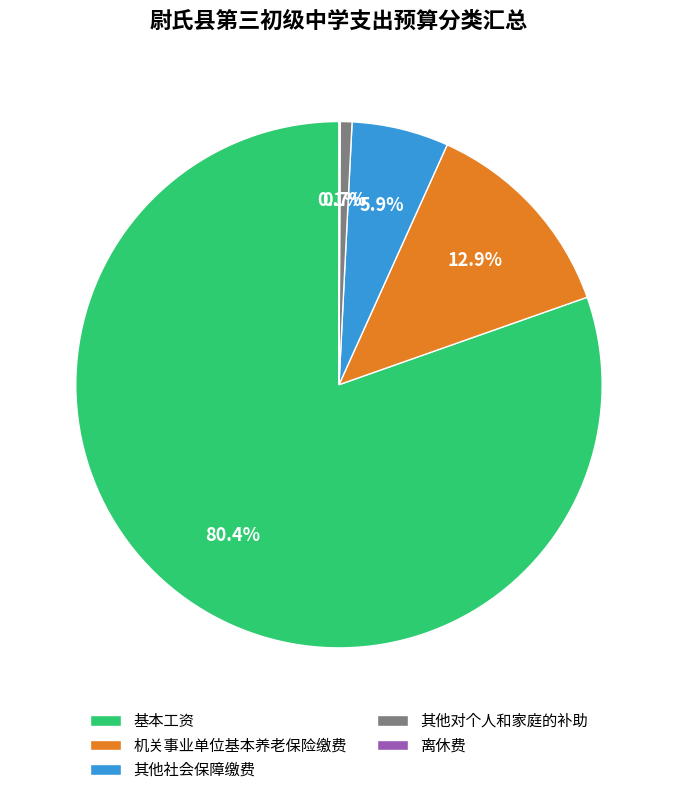

What is the ratio of the value at 机关事业单位基本养老保险缴费 to the value at 其他社会保障缴费?

2.2